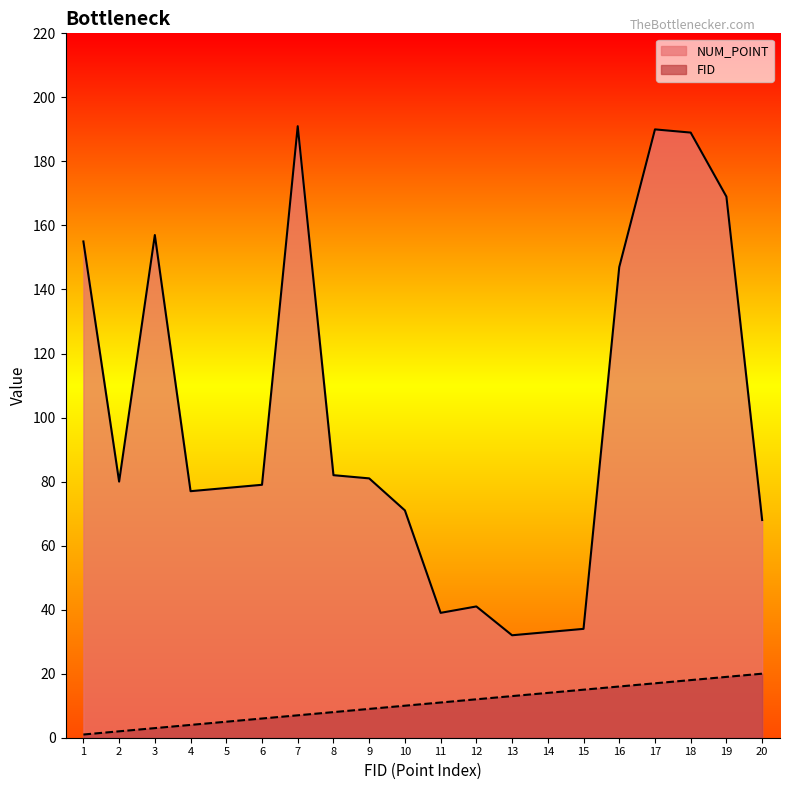

What is the value of the NUM_POINT point at the 2nd from the left?

80